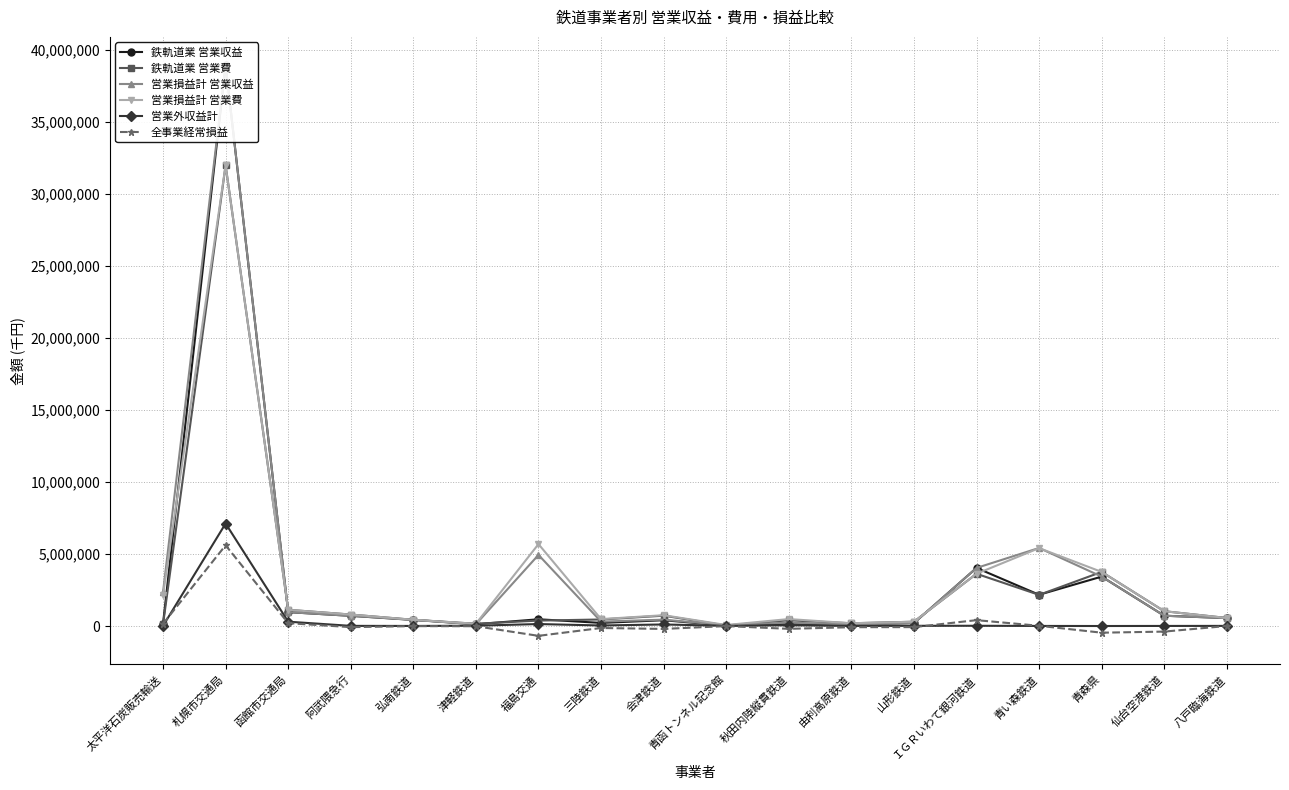

Which series has the widest spread of values?

鉄軌道業 営業収益